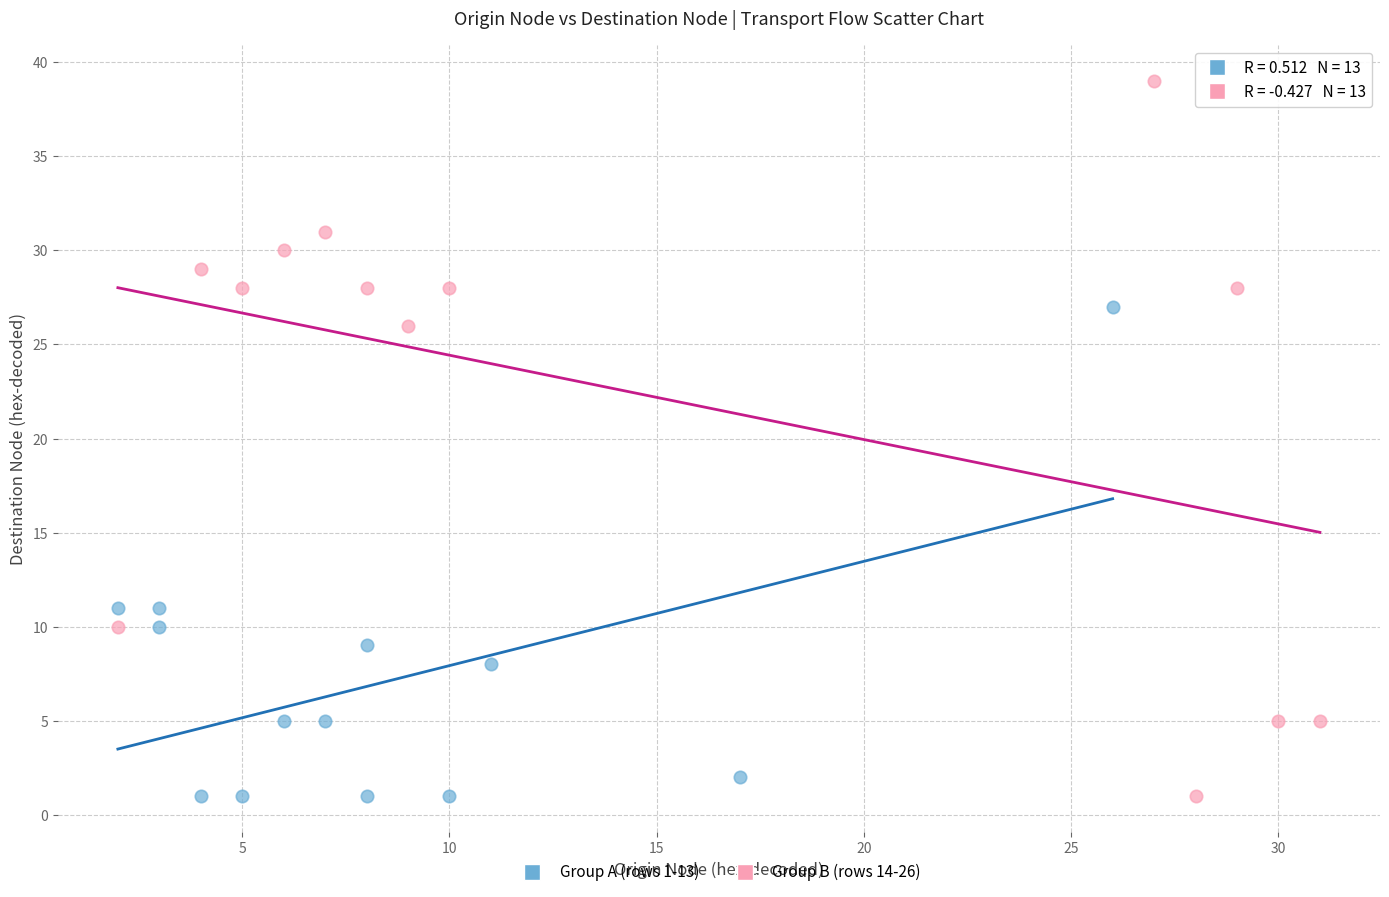

Which series contains the highest Y value?

Group B (rows 14-26)